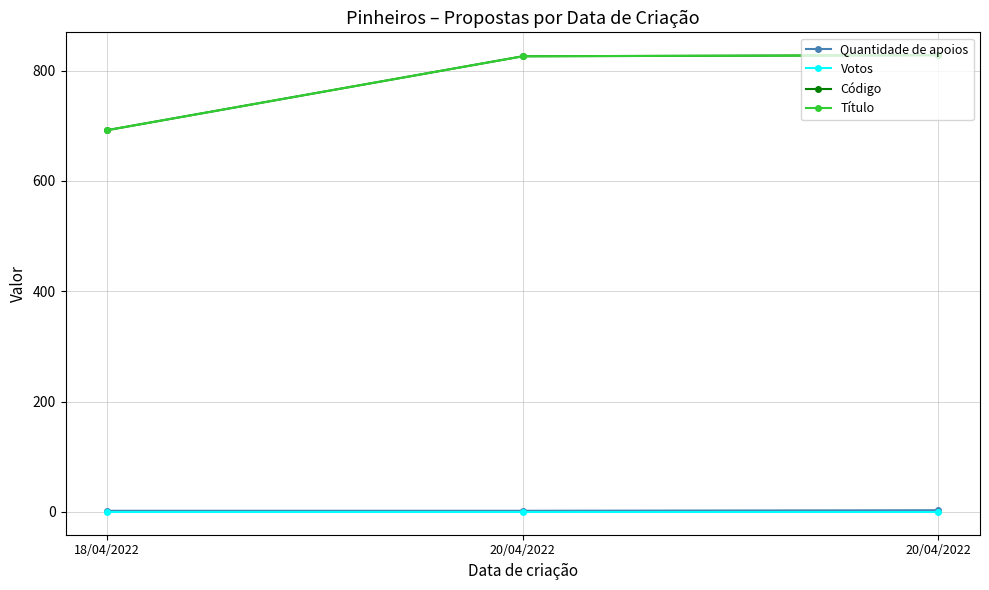

Which series has the widest spread of values?

Código